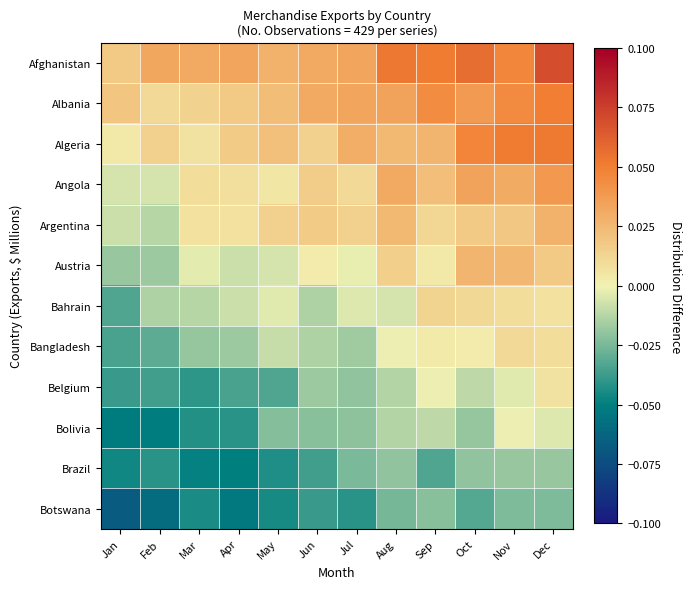

Count the number of categories in the chart.

12